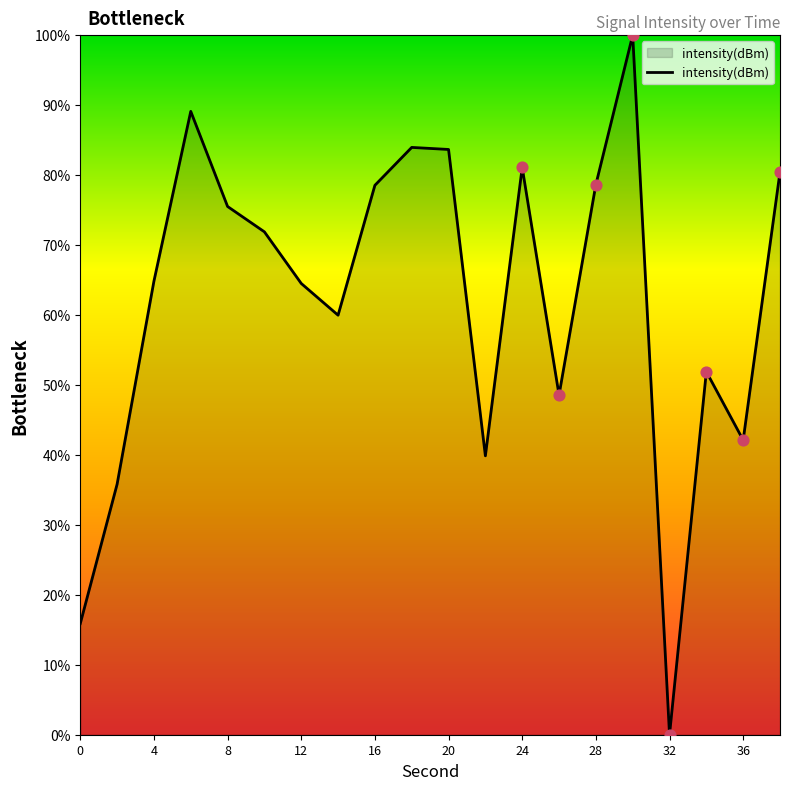

What is the greatest value displayed?

100.0